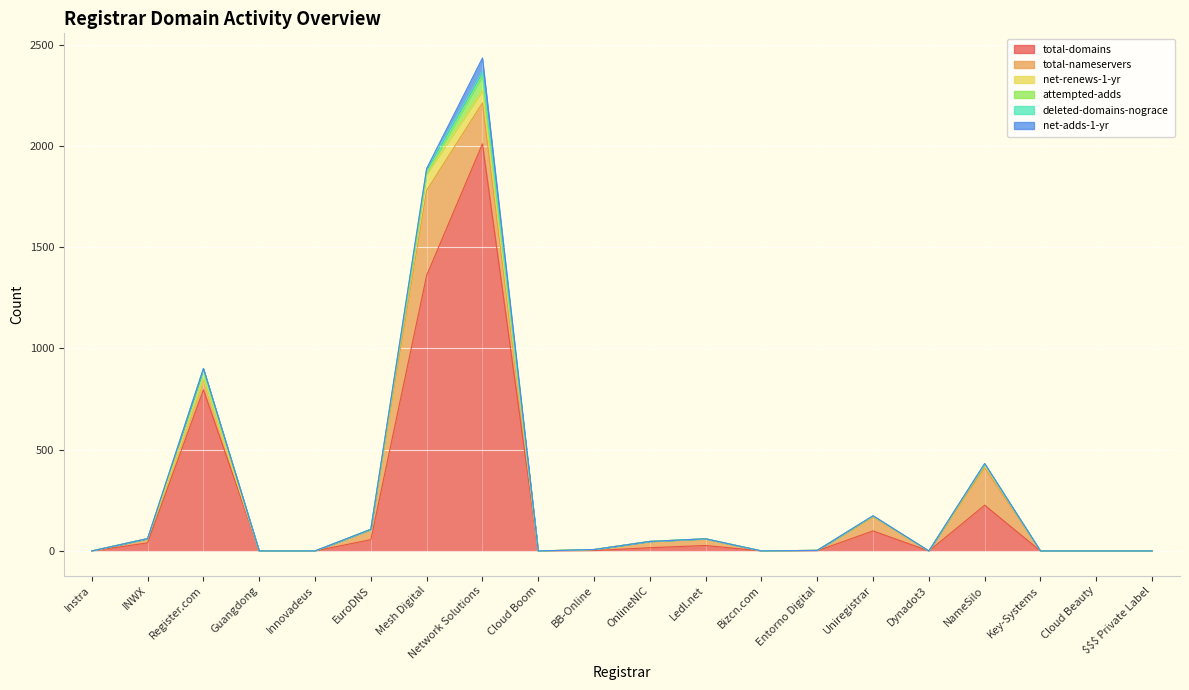

What position from the left is Network Solutions?

8